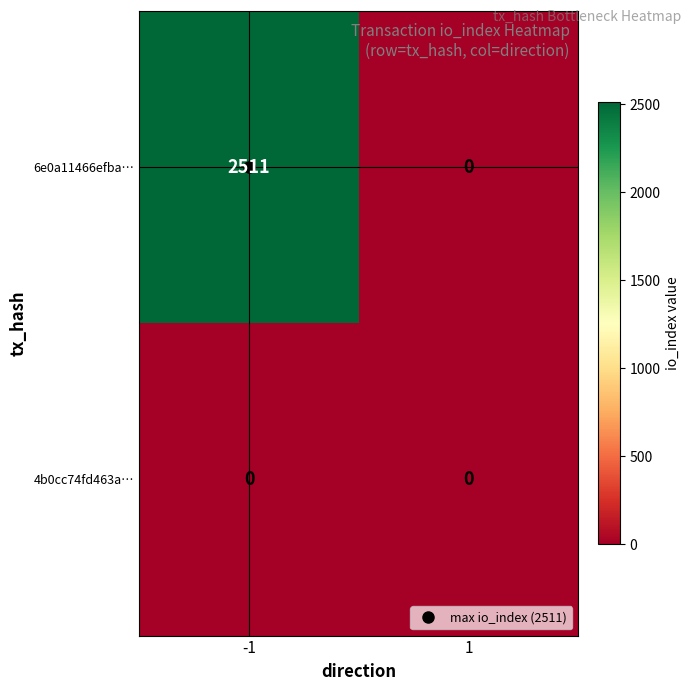

What is the difference between the highest and lowest values at -1?

2511